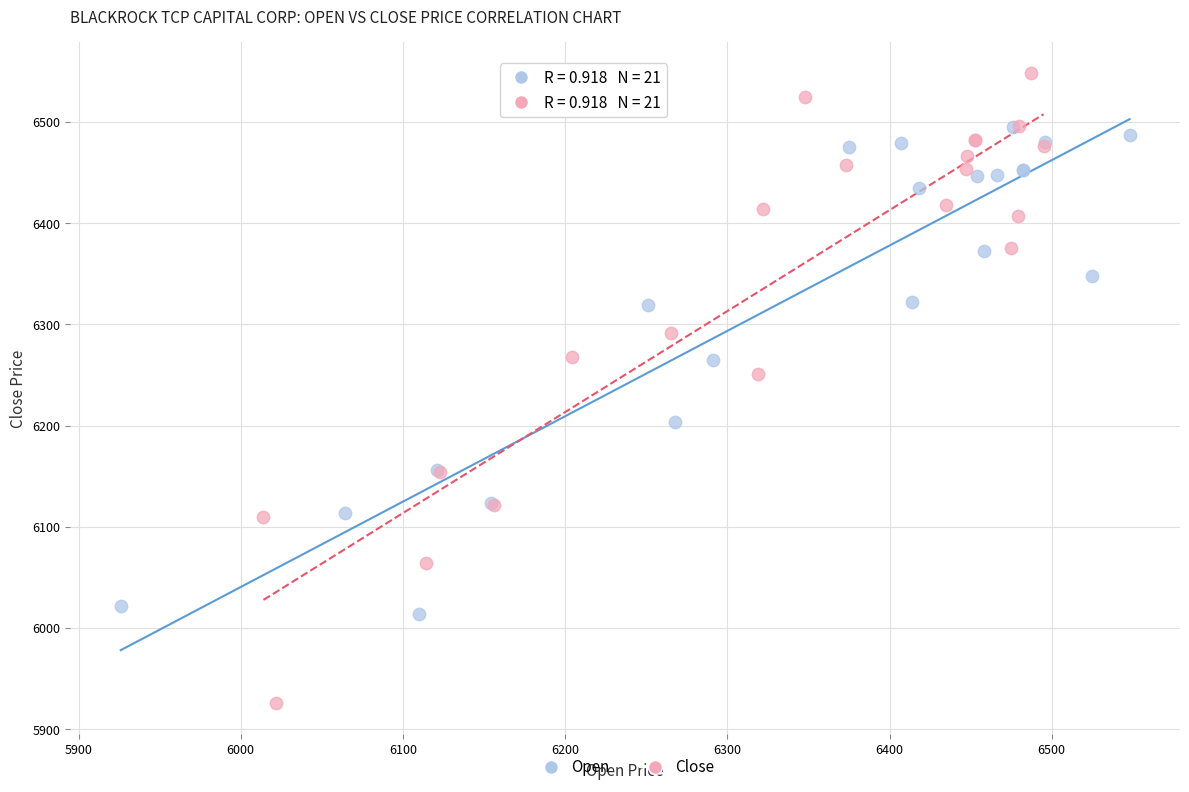

Which series has the largest Y range (max minus min)?

Close